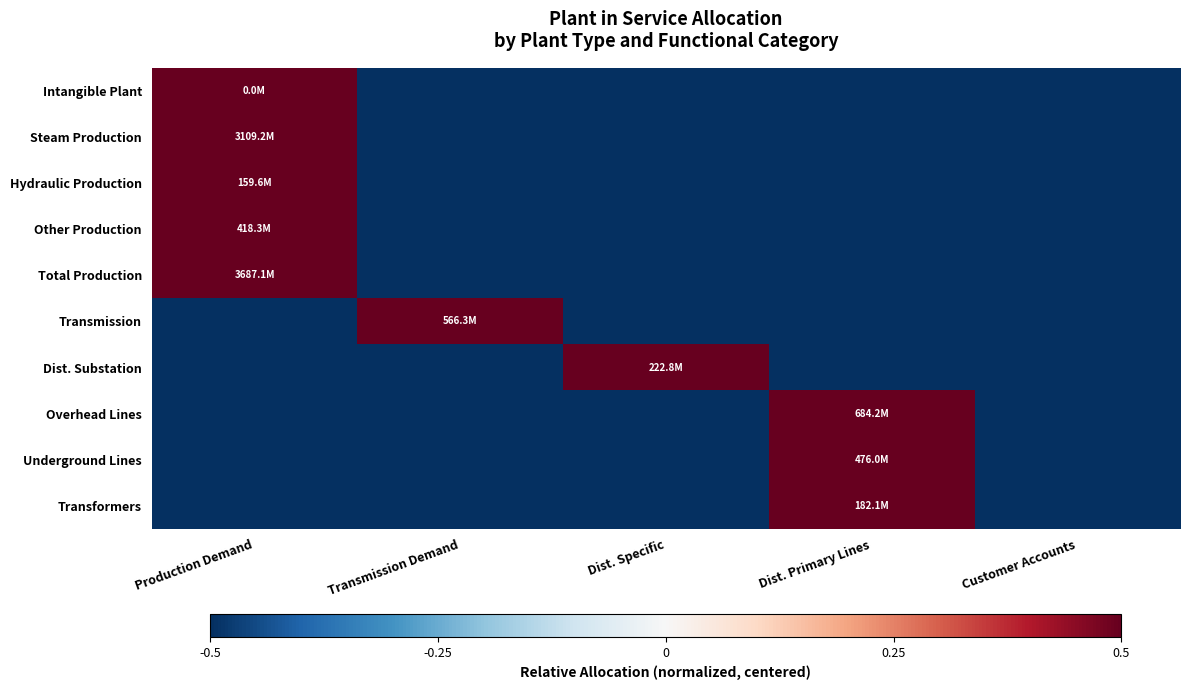

How many distinct data groups are displayed?

10